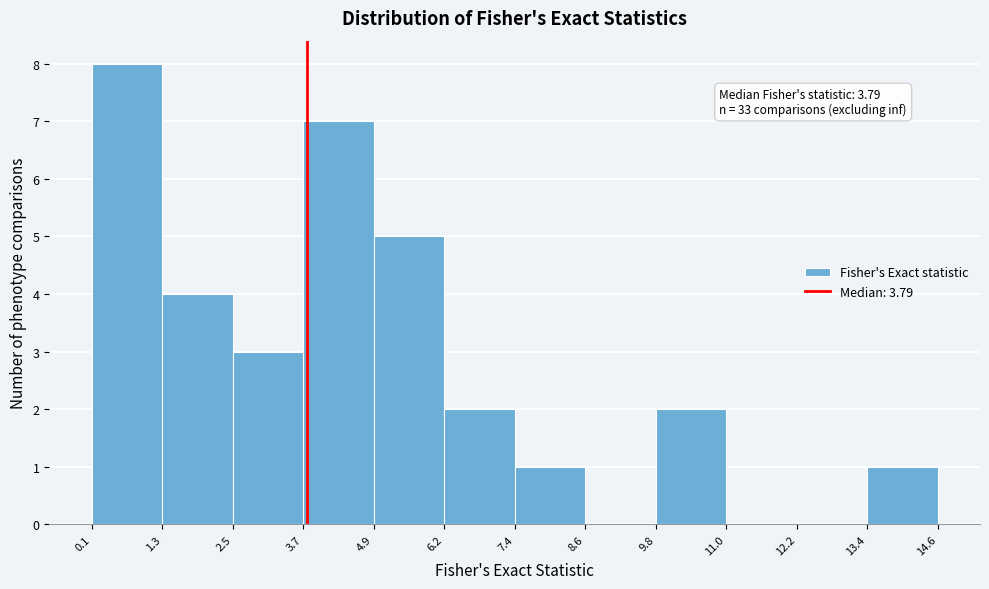

Which range on the x-axis has the tallest bar?

0.1 to 1.3